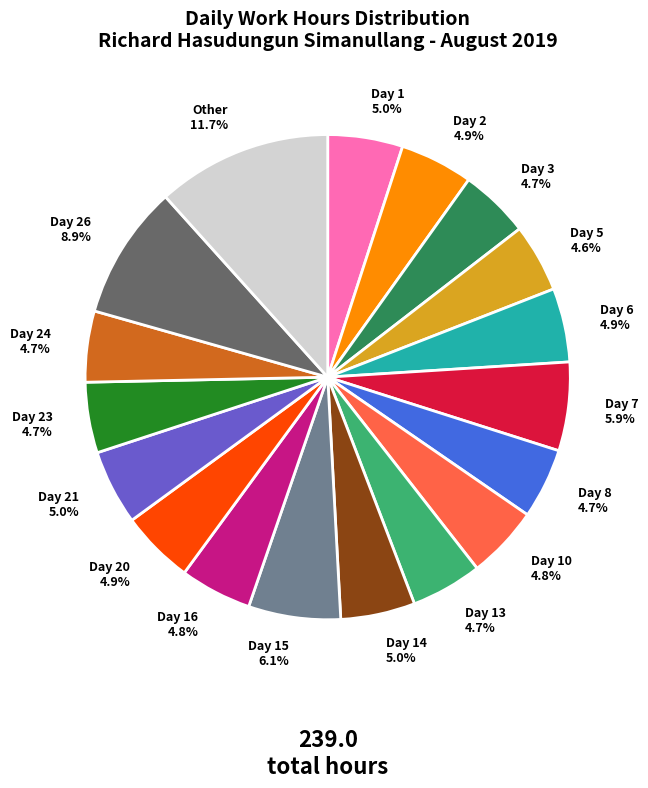

How many segments does this pie chart have?

18